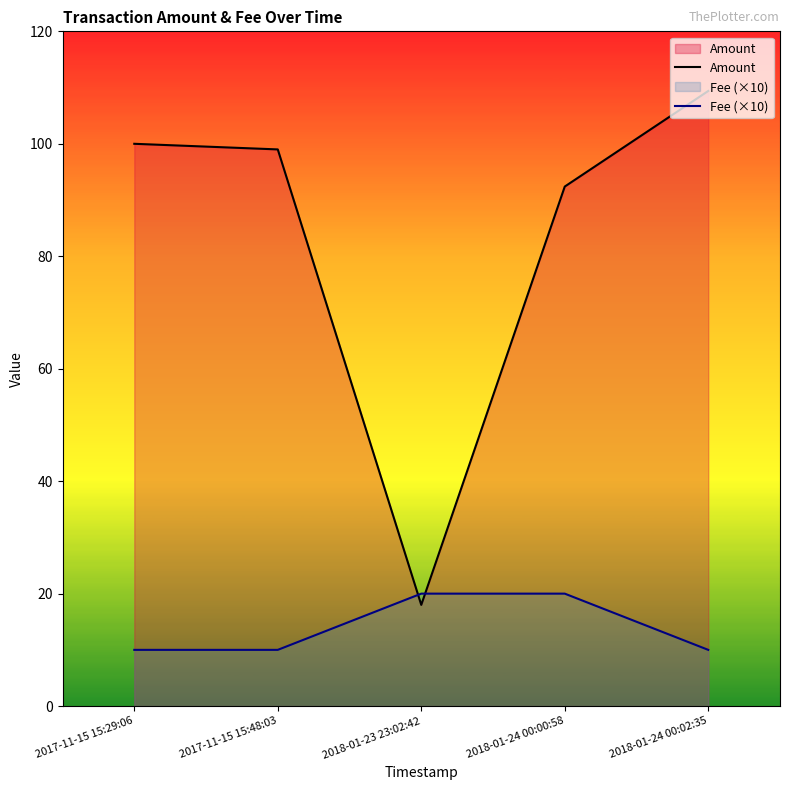

Which category has the lowest value in the Amount series?

2018-01-23 23:02:42